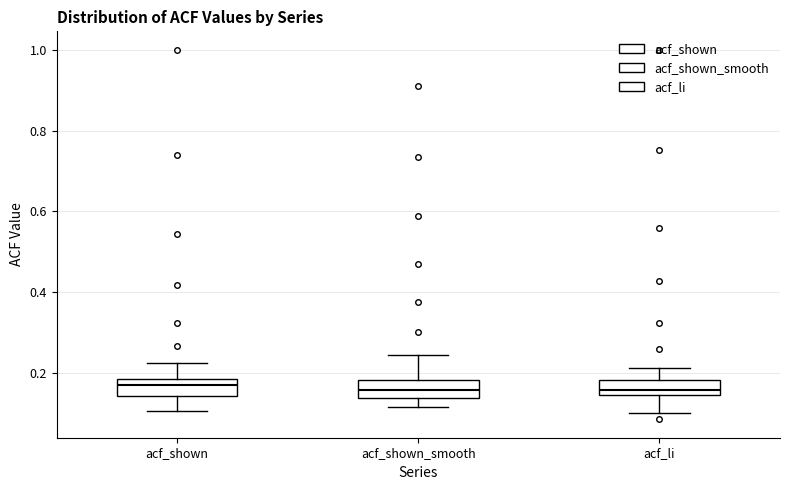

Where does the upper whisker of the box for acf_shown_smooth end on the y-axis? The values are not printed on the chart, so give them approximately, as read against the axis.

0.24